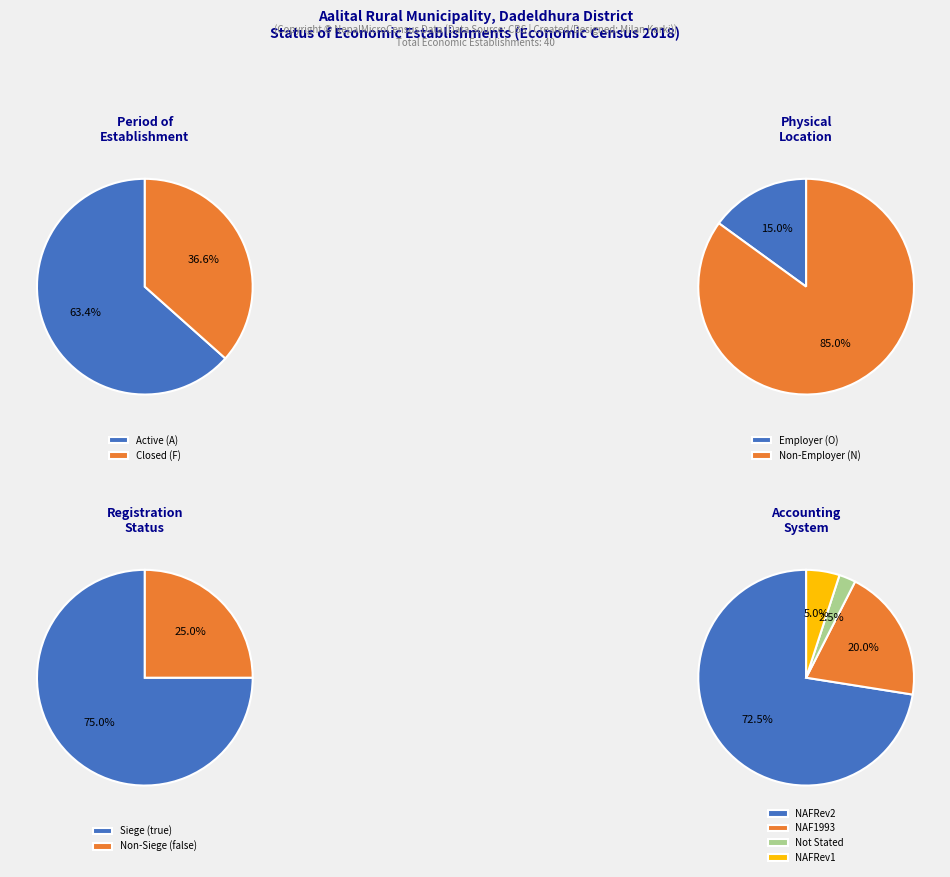

How many segments does this pie chart have?

4